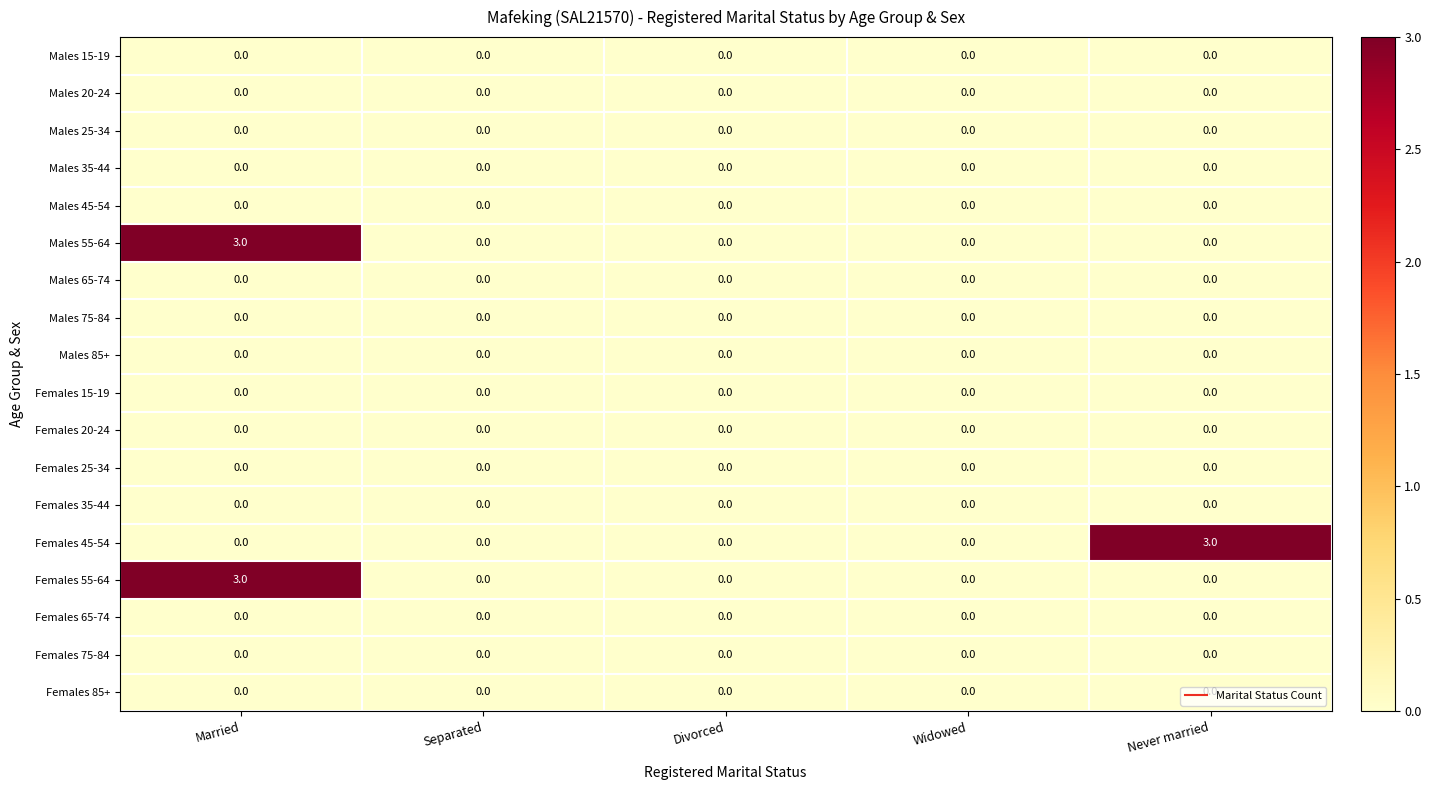

Which series changed the most between Widowed and Never married?

Females 45-54